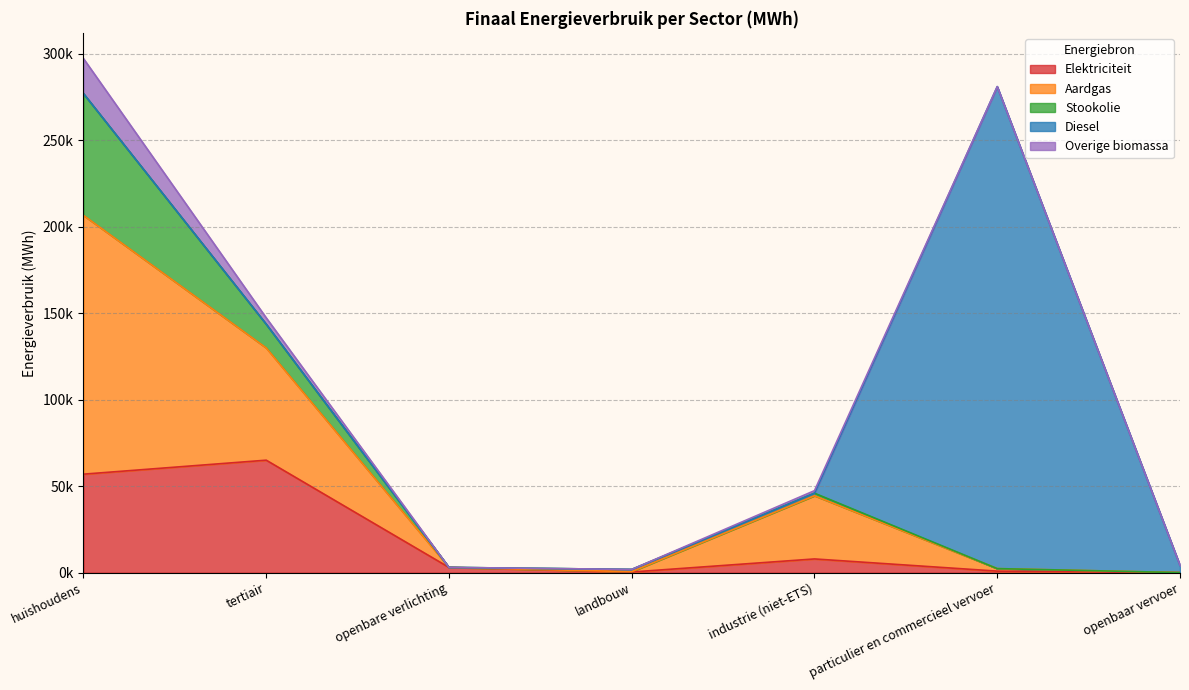

How many positive values does the Diesel series have?

2